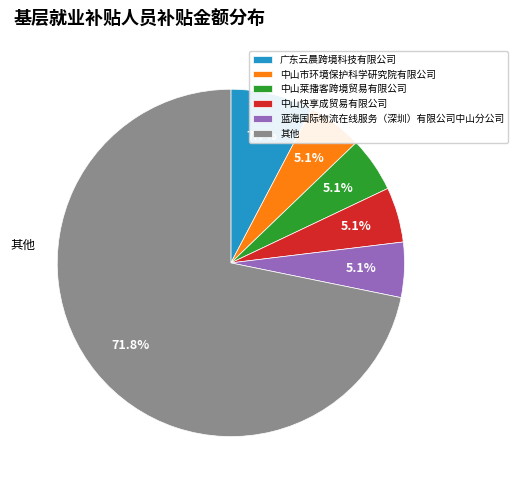

Is there any slice that represents more than half of the pie?

Yes